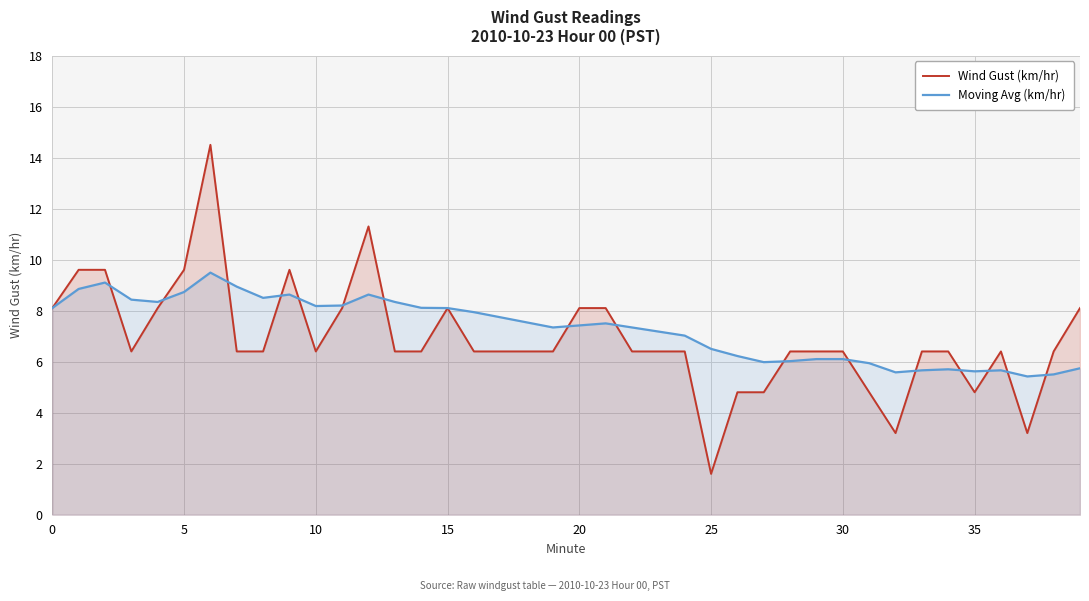

Rank the series by their maximum value, from lowest to highest.

Moving Avg (km/hr), Wind Gust (km/hr)